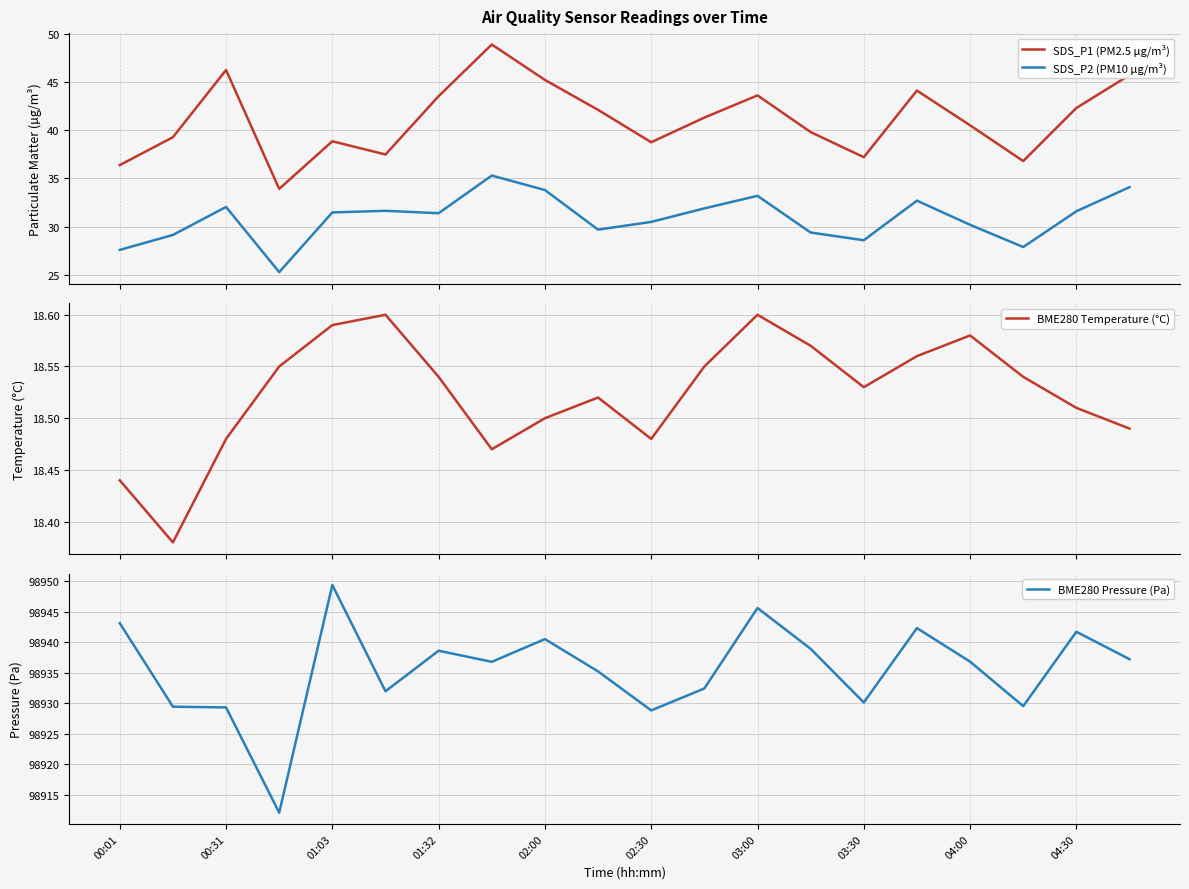

True or false: SDS_P1 (PM2.5 µg/m³) and SDS_P2 (PM10 µg/m³) cross at least once.

False